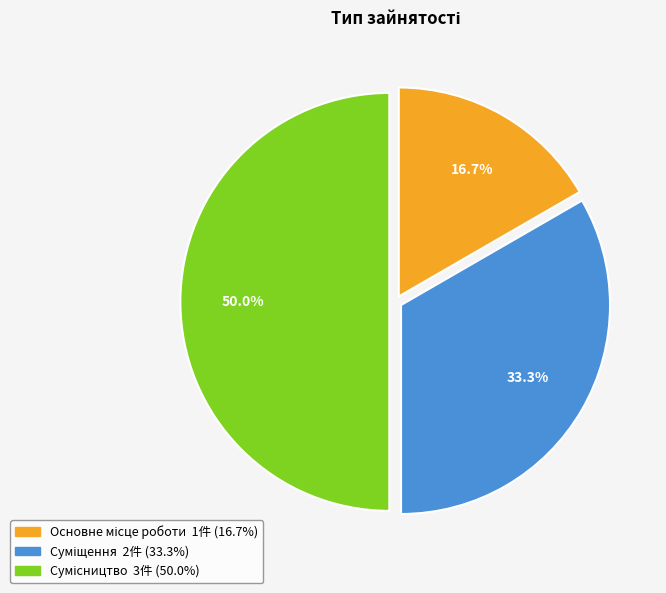

Does any single category account for the majority?

No